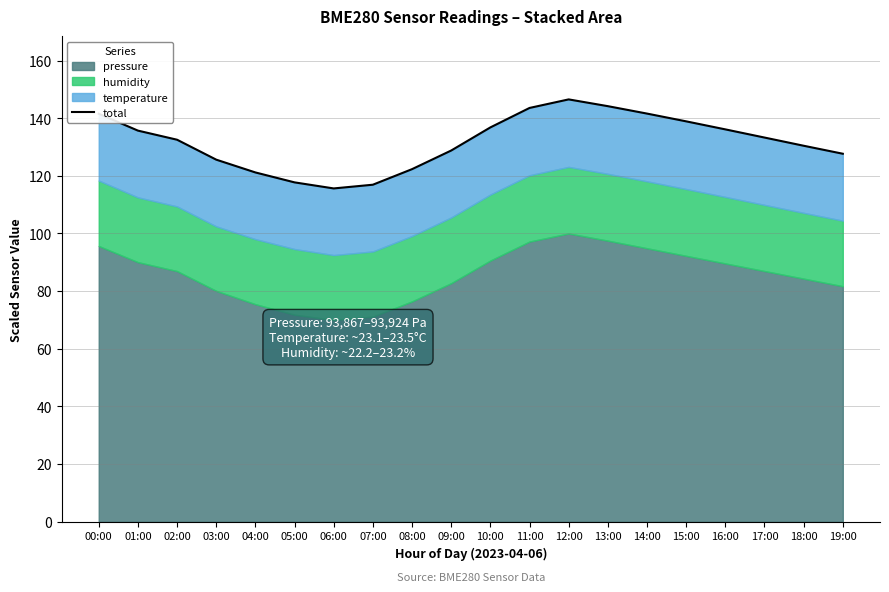

Reading right to left, extract all data points from this chart.

127.7	130.4	133.3	136.1	138.9	141.6	144.2	146.5	143.6	136.8	128.8	122.3	116.9	115.6	117.7	121.2	125.6	132.5	135.7	141.5